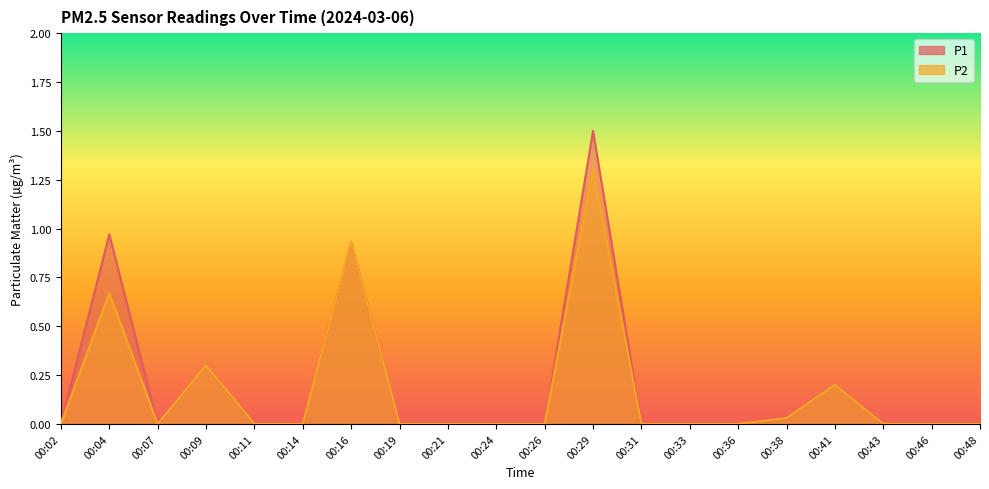

What are all the series names shown in the legend?

P1, P2